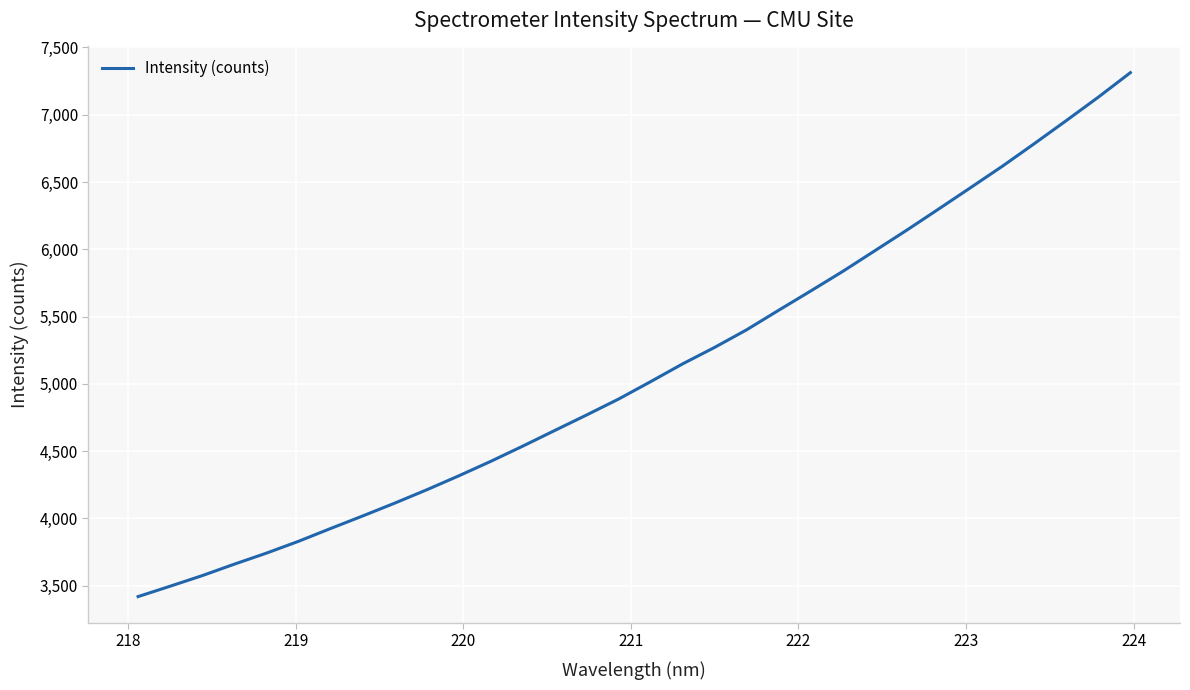

Does the chart have visible grid lines?

Yes